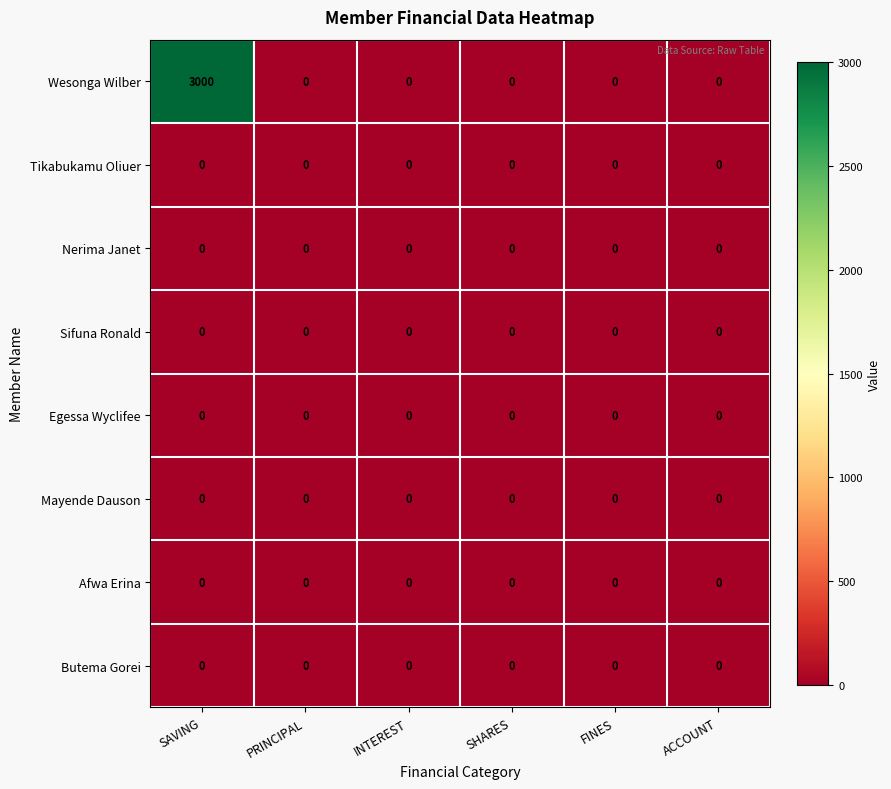

Which series has the widest spread of values?

Wesonga Wilber